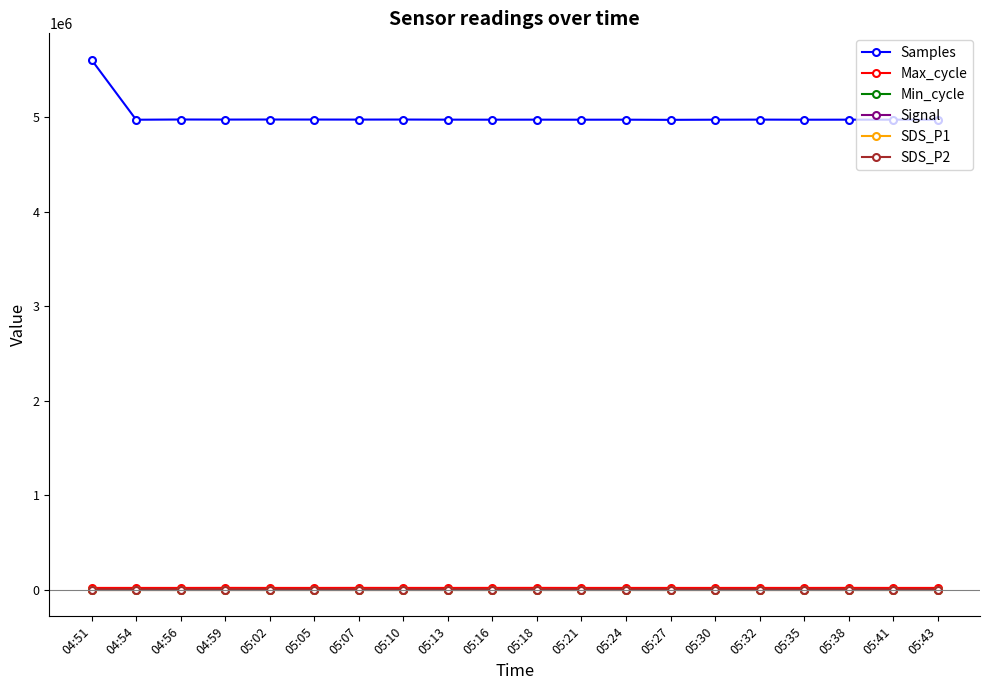

How many series are shown in this chart?

6